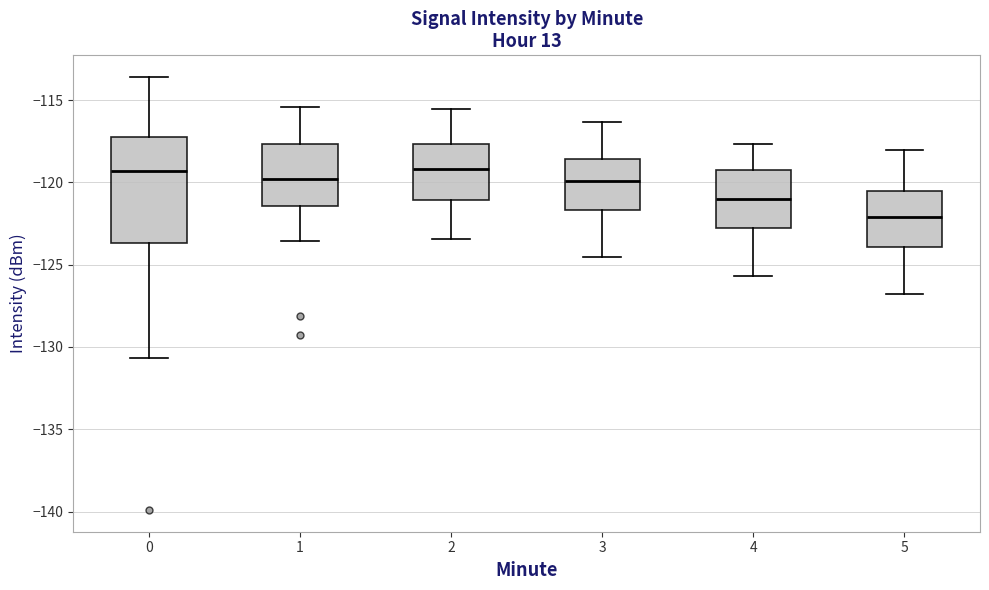

Where does the lower whisker of the box at x = 5 end on the y-axis? The values are not printed on the chart, so give them approximately, as read against the axis.

-127.0